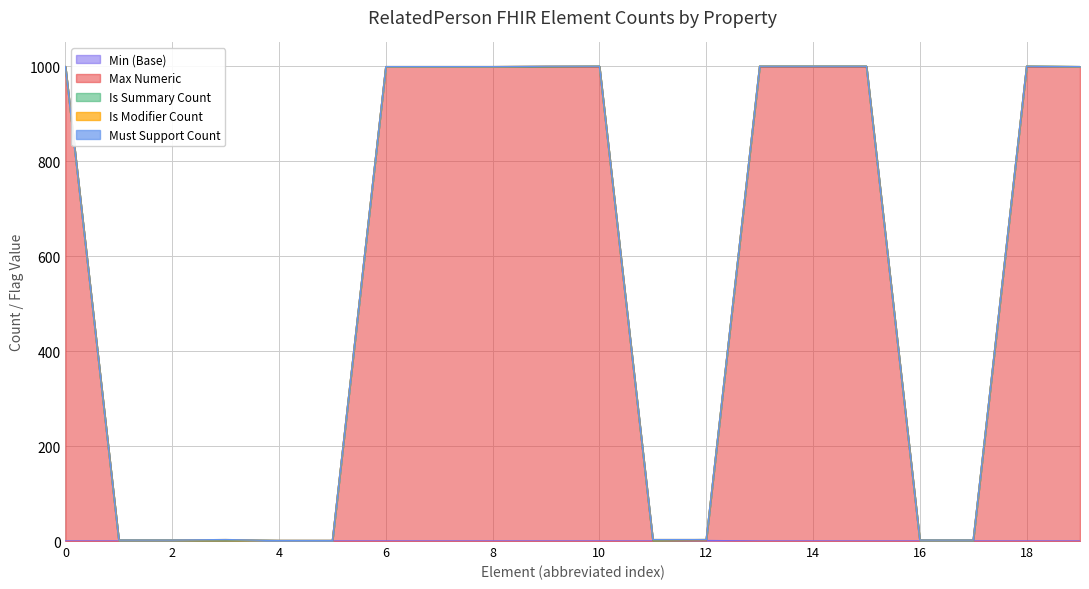

Is it true that Max Numeric equals 1 at RelatedPerson.text?

True